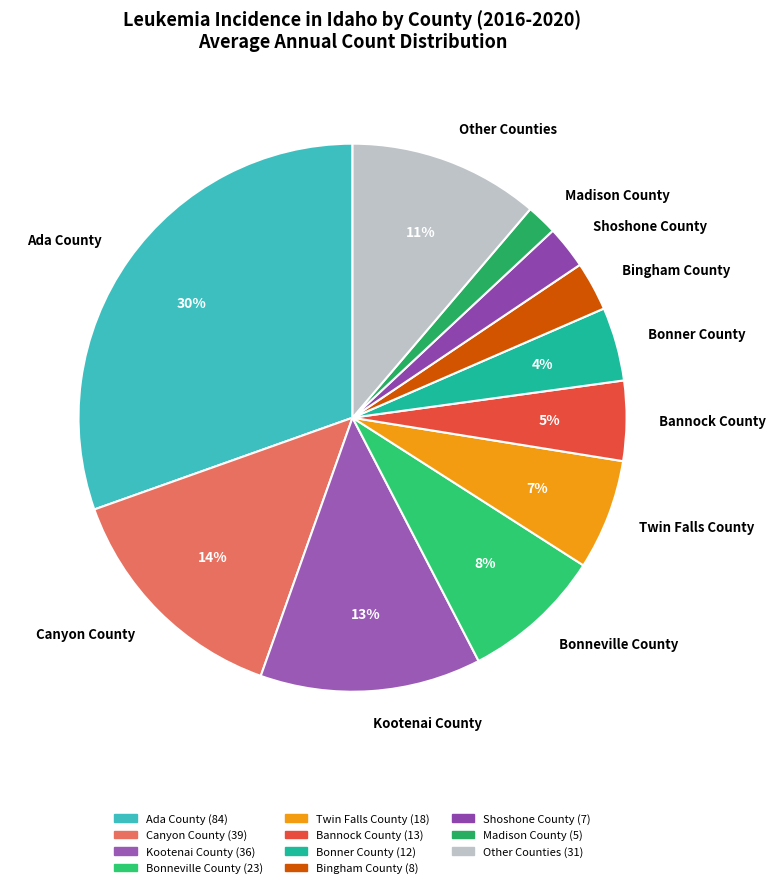

Do Madison County and Ada County together represent more than half of the pie?

No